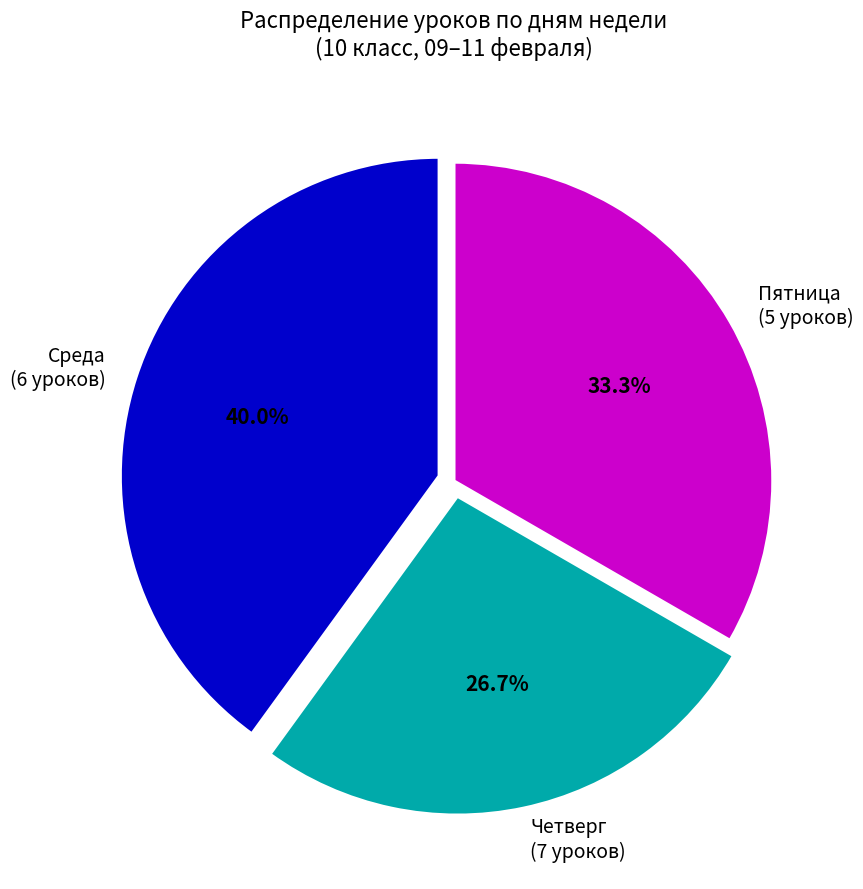

Does Среда (6 уроков) represent more than half of the total?

No